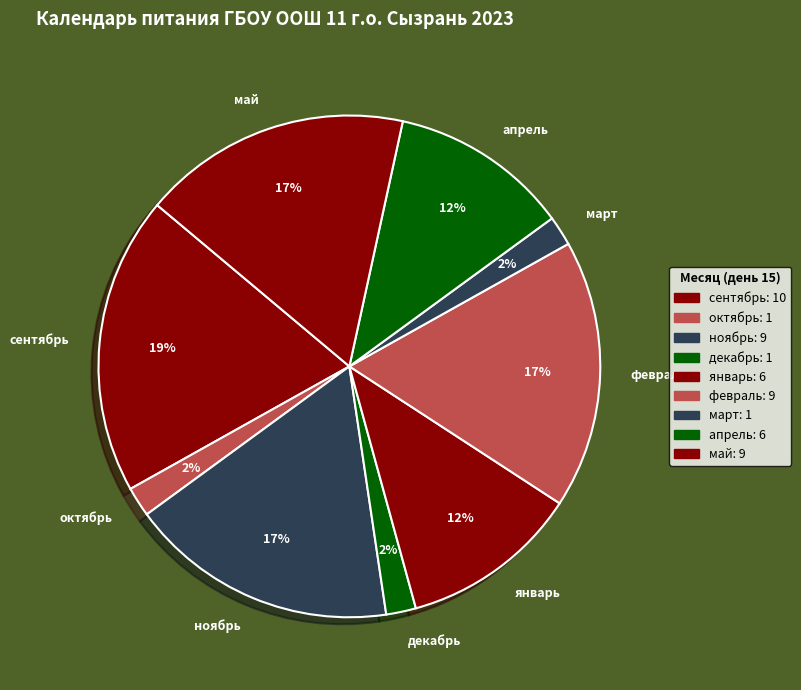

To the nearest percent, what is the average slice percentage?

11%